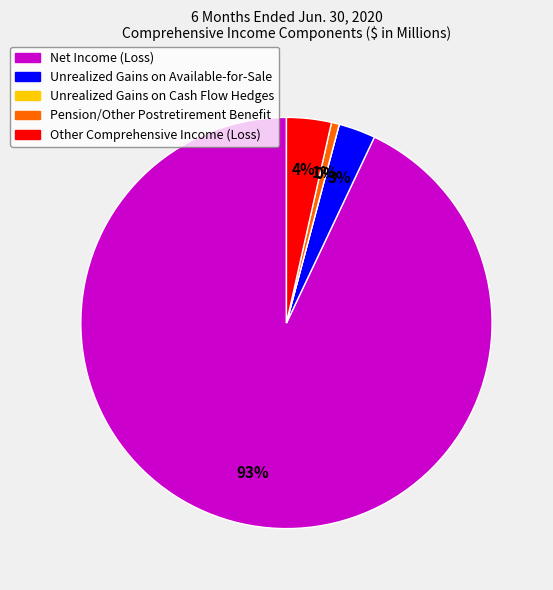

What percentage is the Net Income (Loss) slice, to the nearest percent?

93%